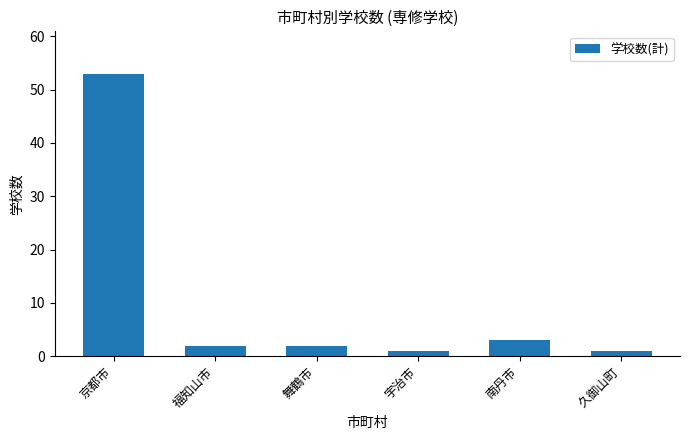

What is the difference between the maximum and minimum values?

52